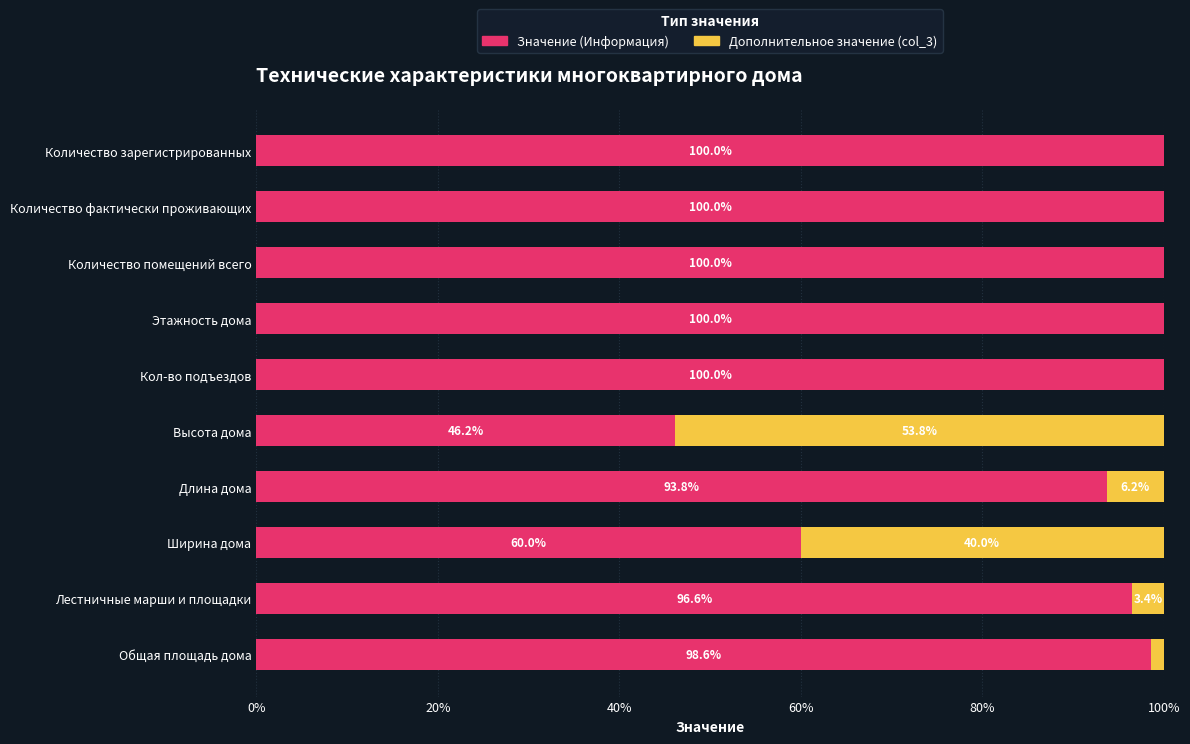

Is it true that Значение (Информация) equals 65.3 at Высота дома?

False